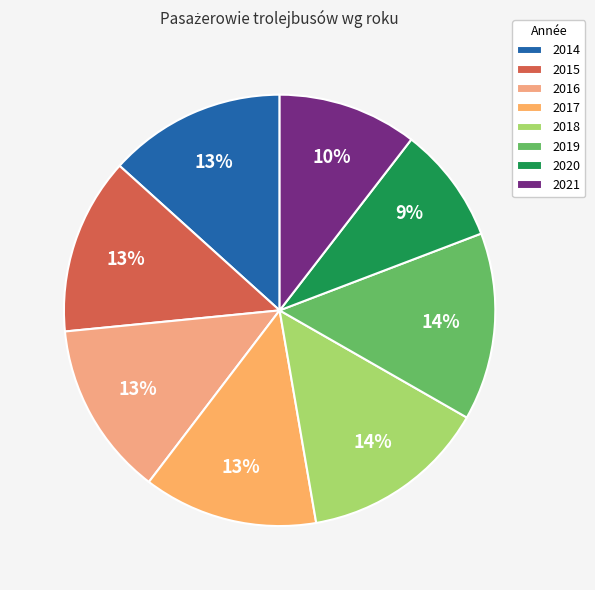

How many segments does this pie chart have?

8